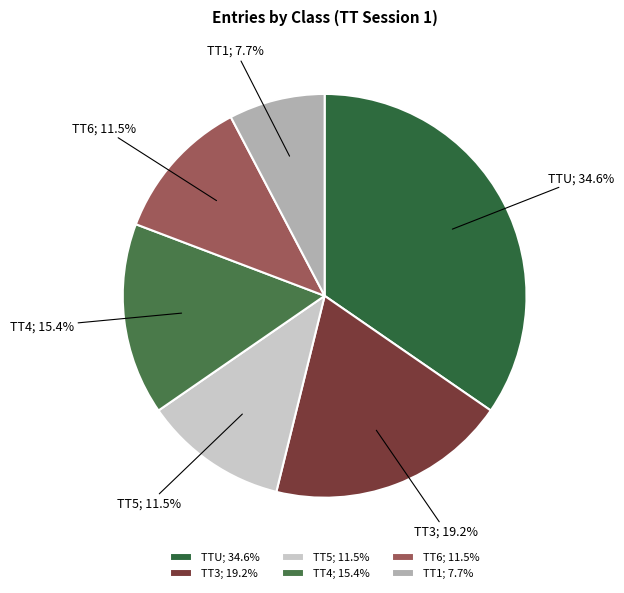

How much of the chart is everything except TT4; 15.4%?

84.6%